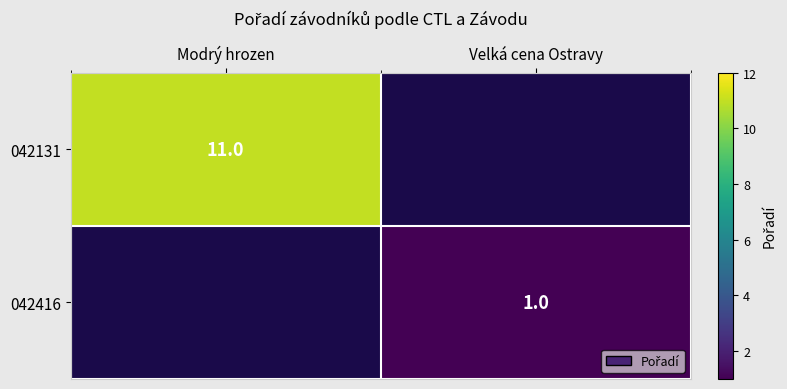

What is the smallest value displayed?

1.0